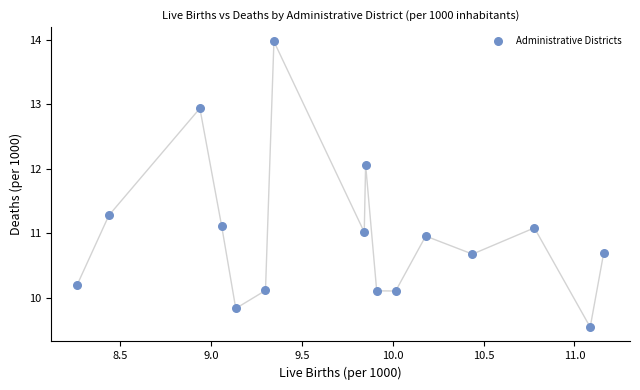

What is the range of X values (max minus min)?

2.9